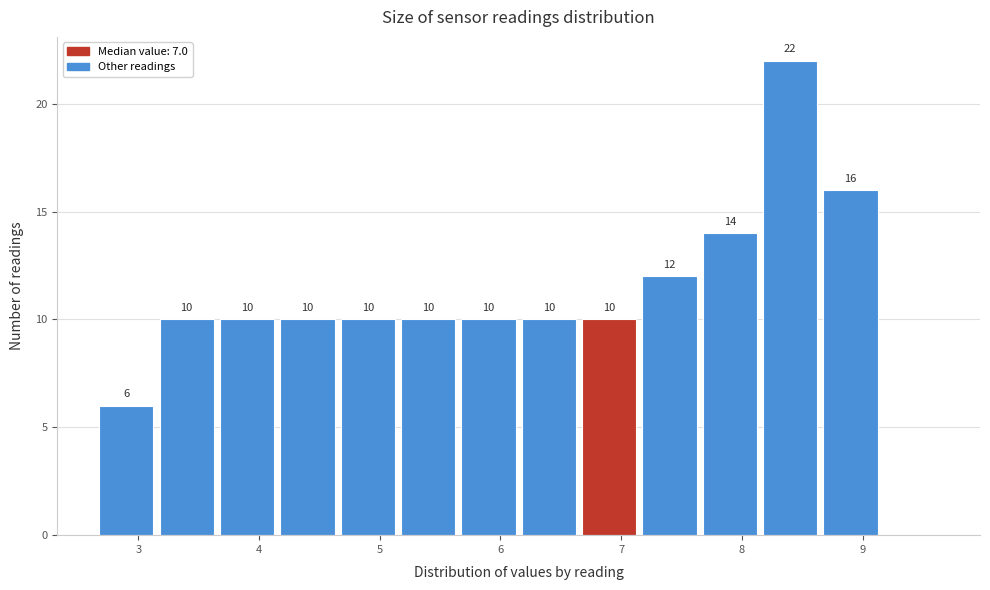

Over which range of the x-axis is the bar tallest?

8.15 to 8.65